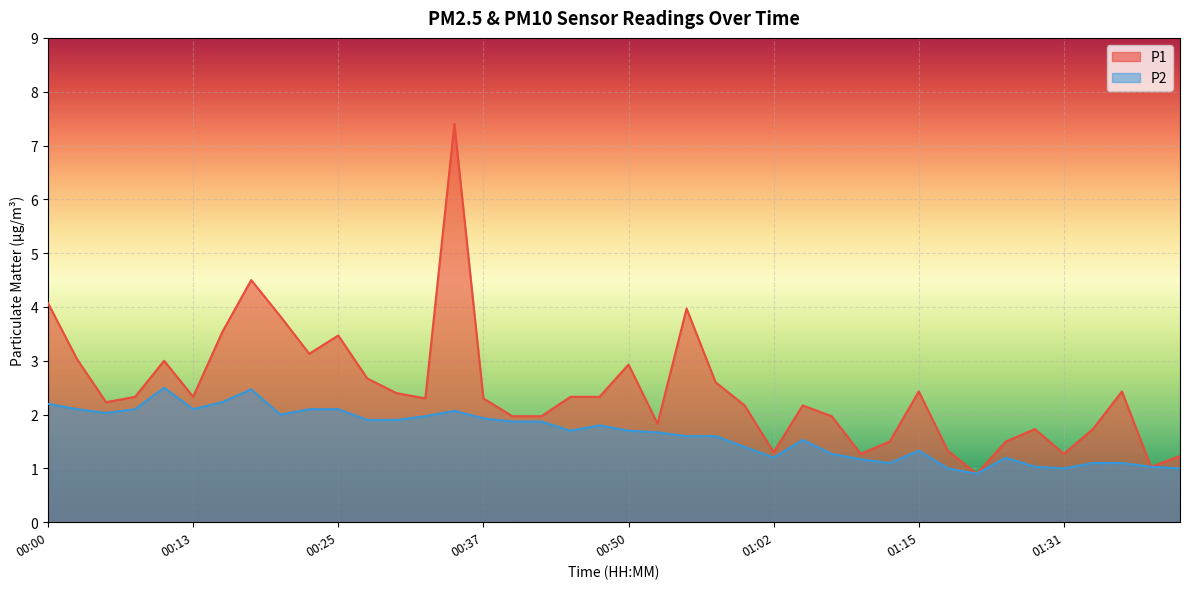

List the series in order of their overall mean, lowest first.

P2, P1